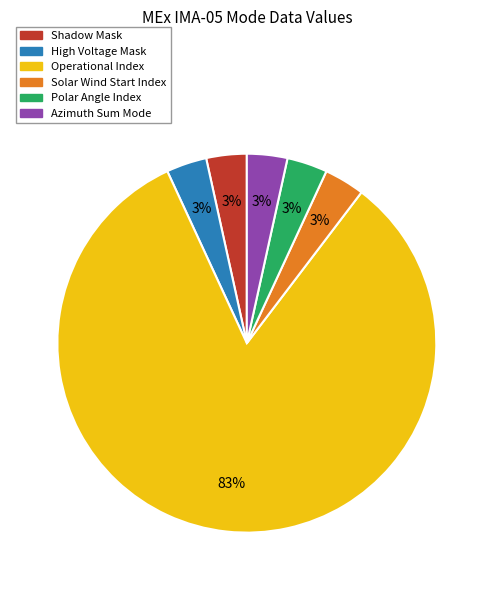

Is there any slice that represents more than half of the pie?

Yes